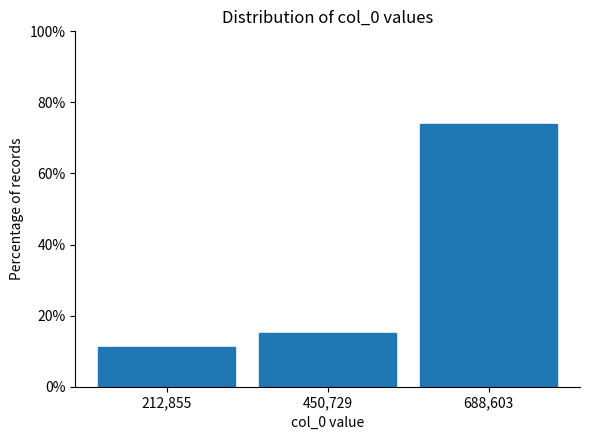

Reading left to right, transcribe this chart: for each bar, give the range it covers on the x-axis and its height. Neither the bar edges nor the heights are printed on the chart, so give them approximately, as read against the axes.

100000 to 350000: 12
350000 to 550000: 16
550000 to 800000: 74